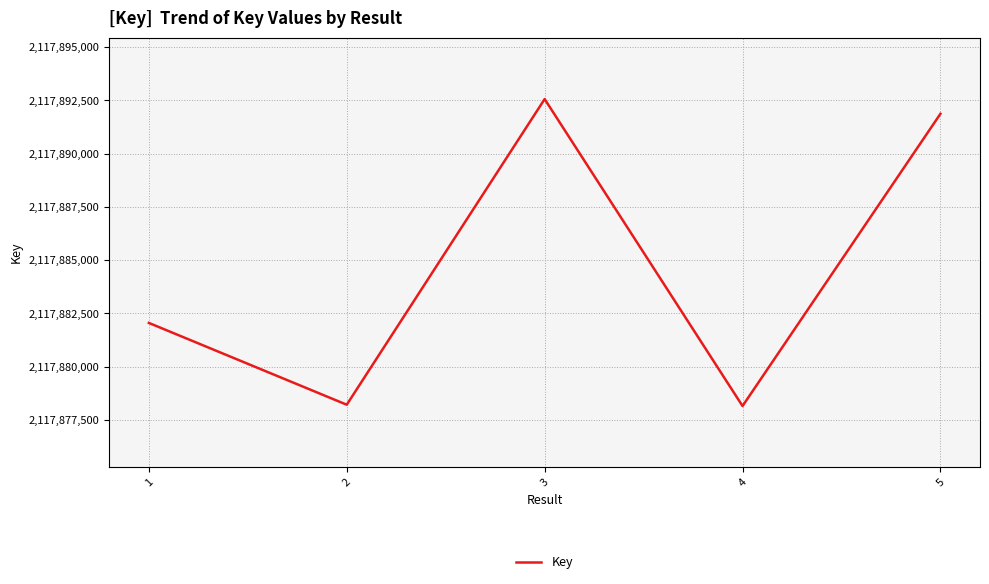

What is the sum of the values at 3 and 5?

4235784429